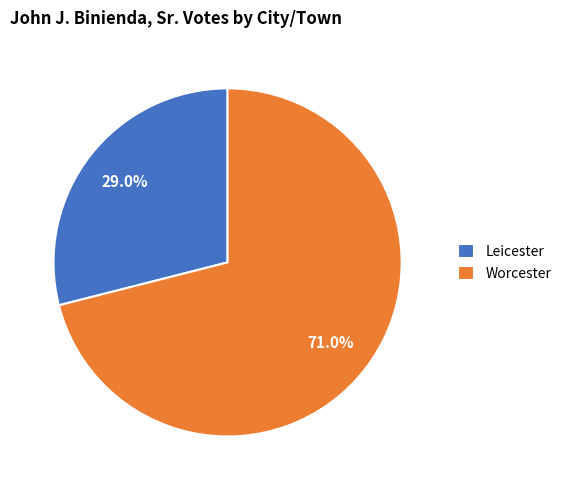

What percentage is NOT represented by Leicester?

71.0%